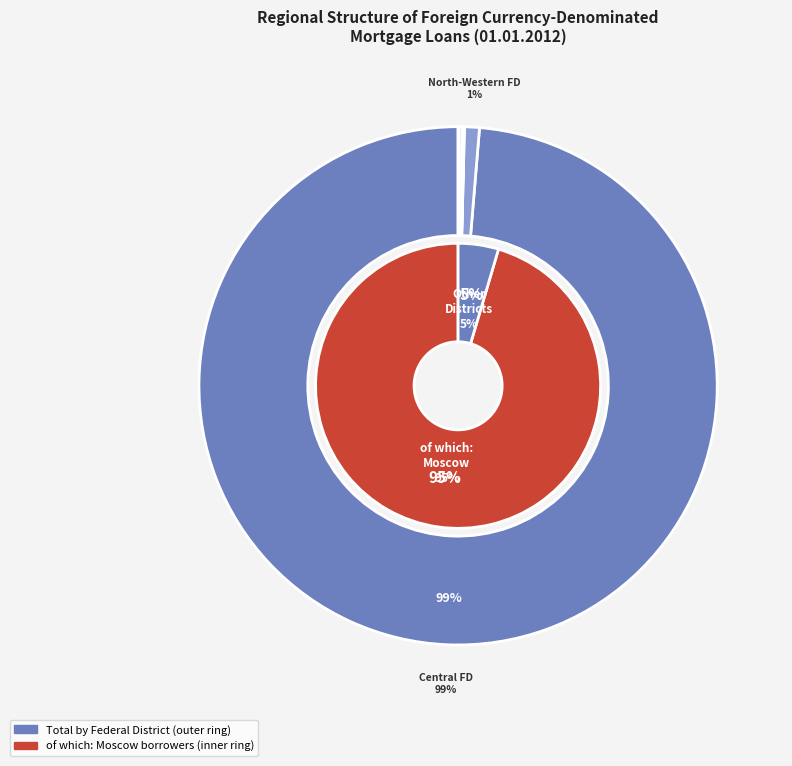

Does any single category account for the majority?

Yes